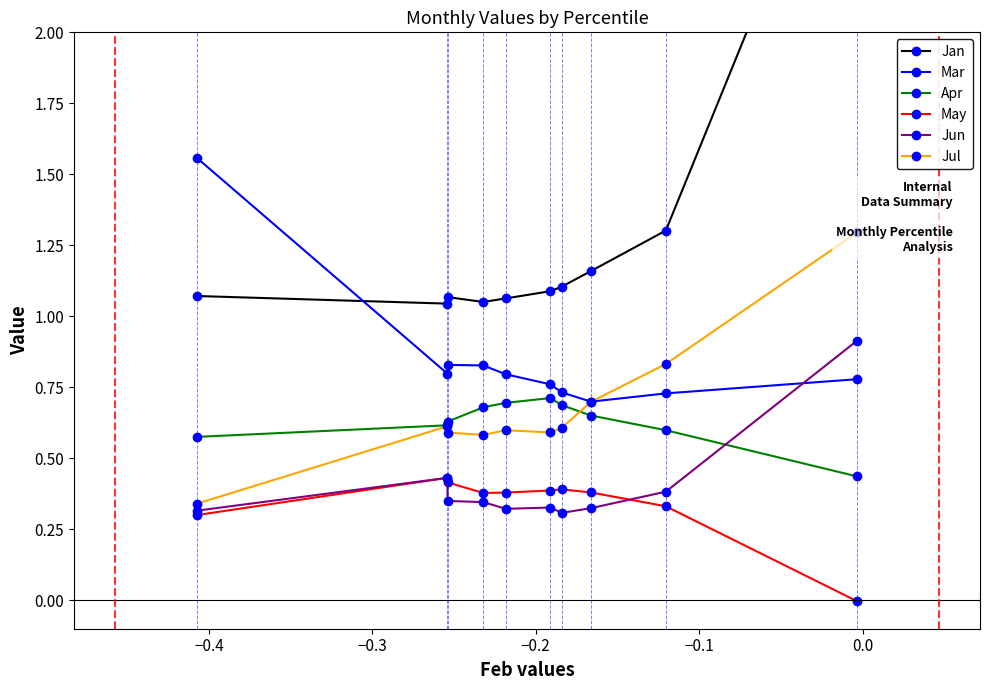

What is the value of the Jun point at the 10th from the left?

0.9